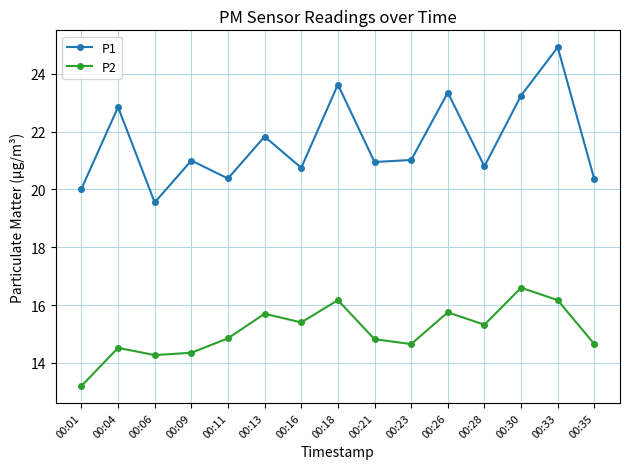

What is the total value across all series at 00:35?

35.0